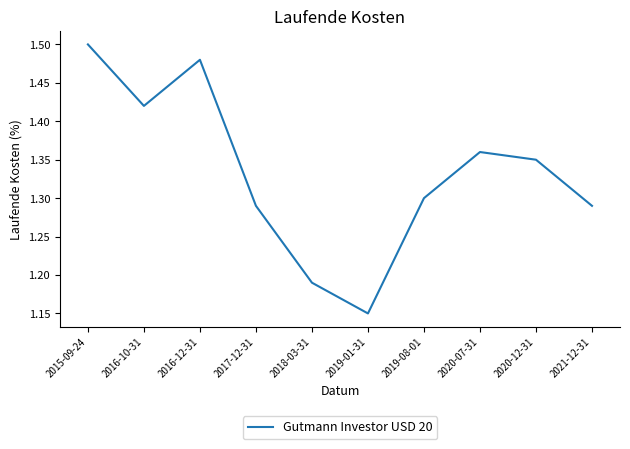

What position from the right is 2015-09-24?

10